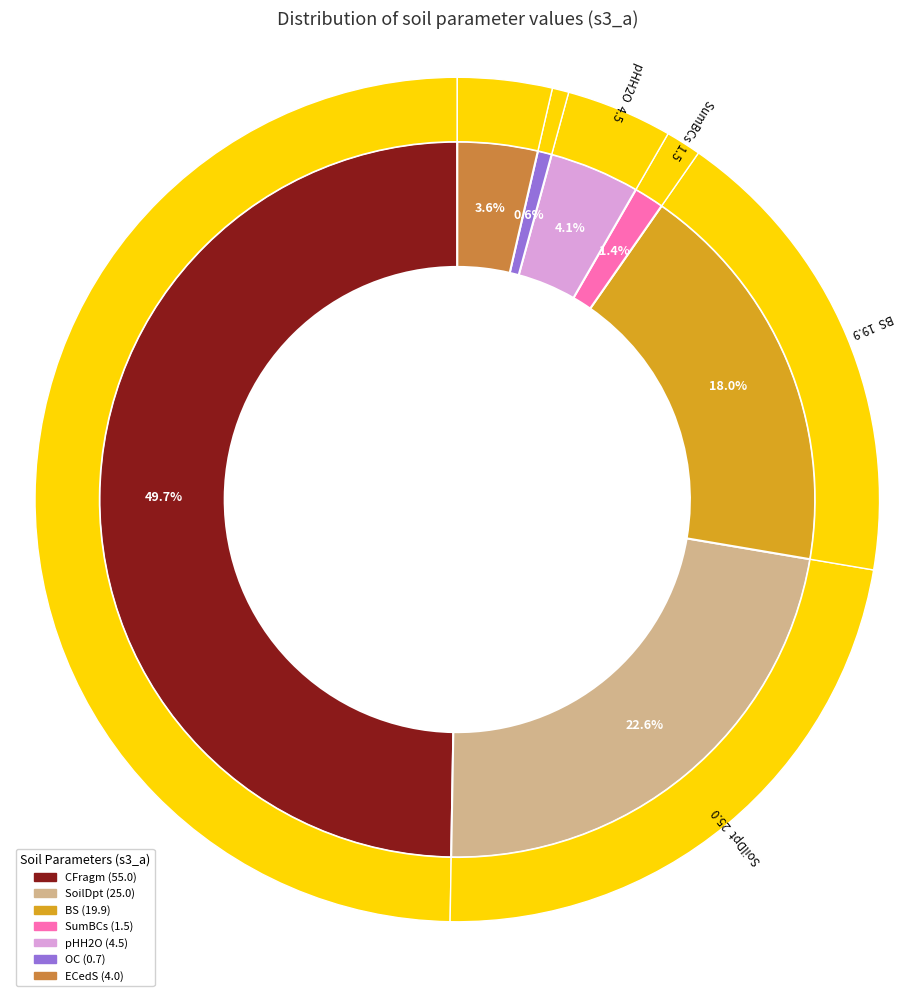

Which slice is the largest?

CFragm